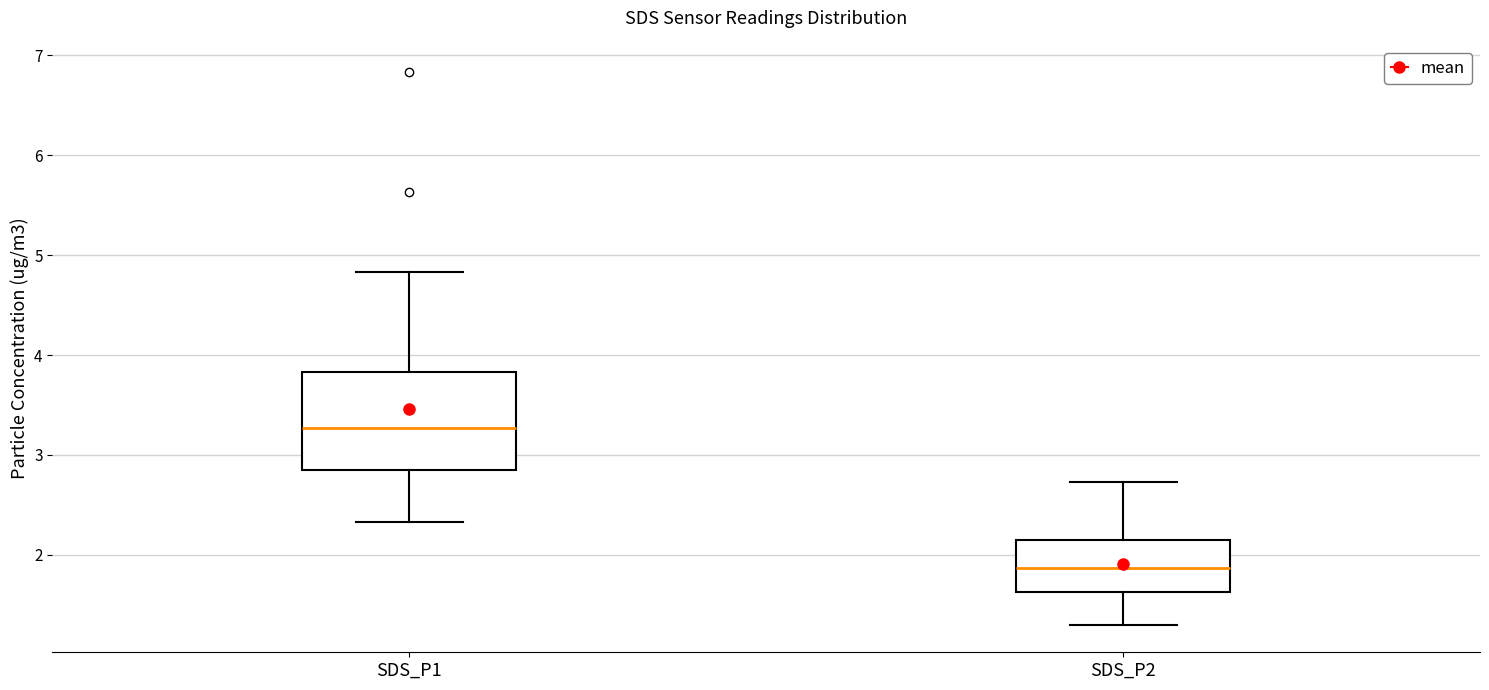

Which box's median line is the lowest?

SDS_P2